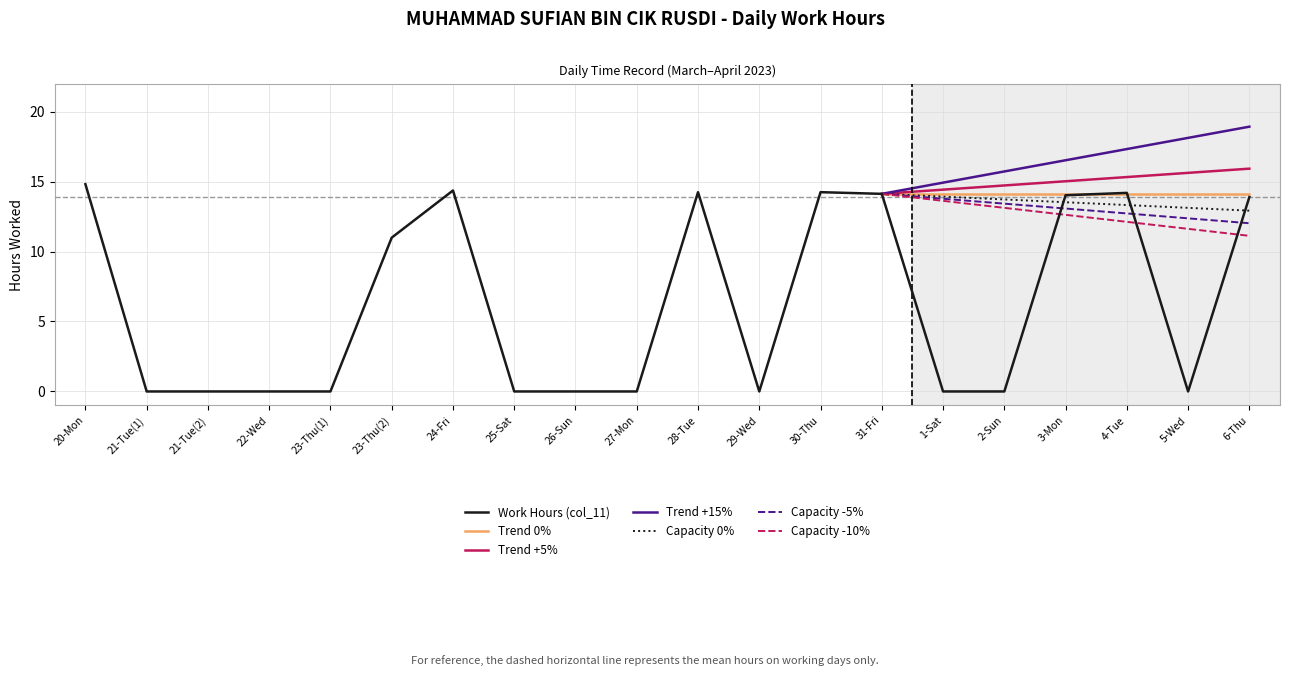

What is the label of the 14th point from the left?

31-Fri